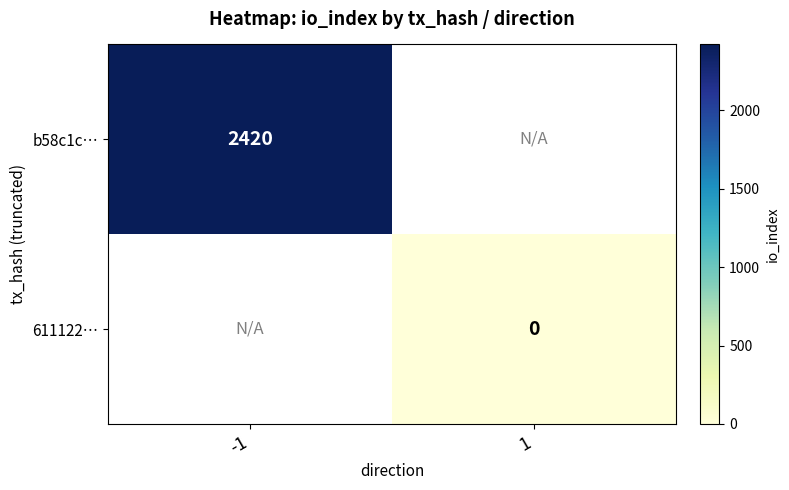

At how many categories does at least one series exceed 44?

1